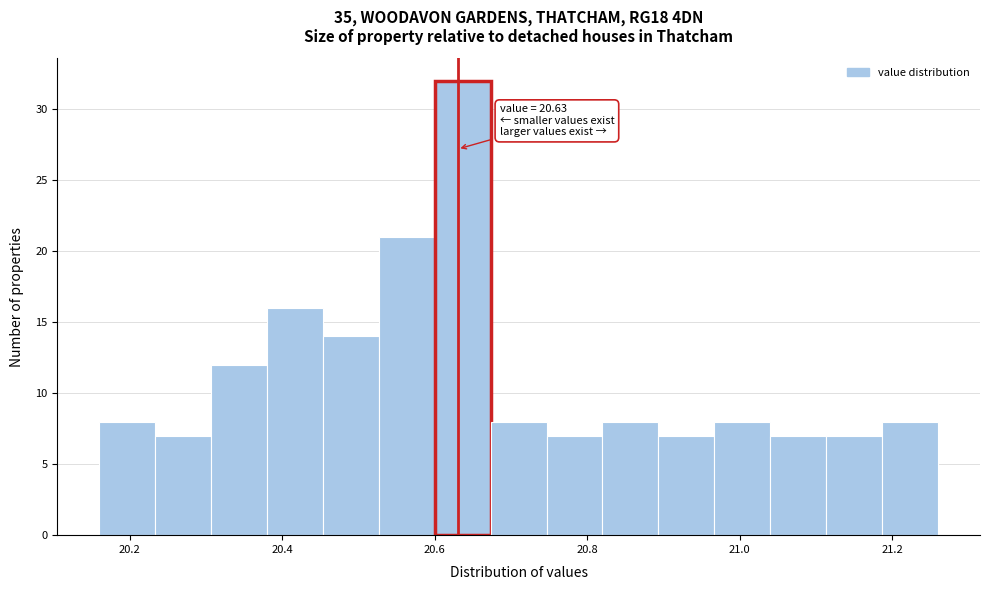

Read against the x-axis, roughly where is the centre of the tallest bar?

20.64